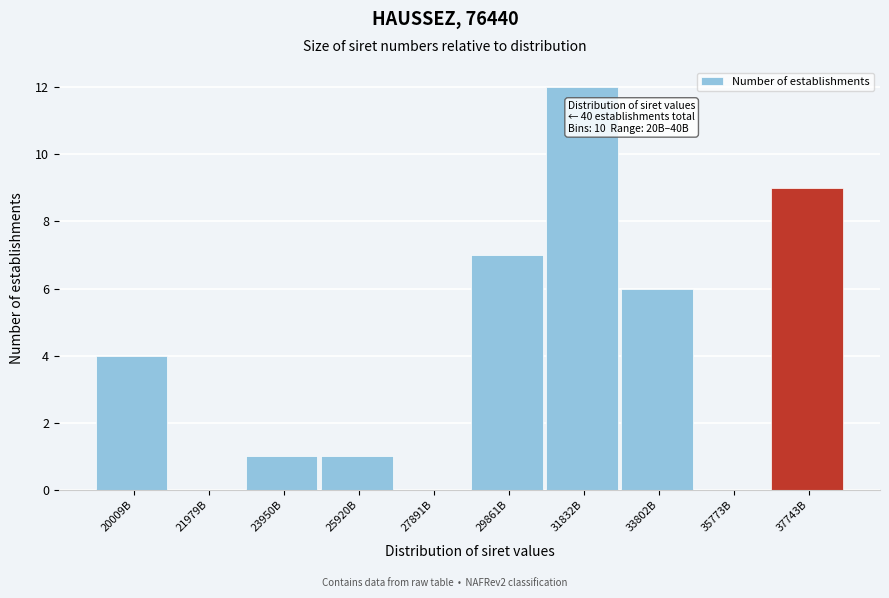

Reading right to left, list all the values displayed in this chart.

37743B=9	35773B=0	33802B=6	31832B=12	29861B=7	27891B=0	25920B=1	23950B=1	21979B=0	20009B=4